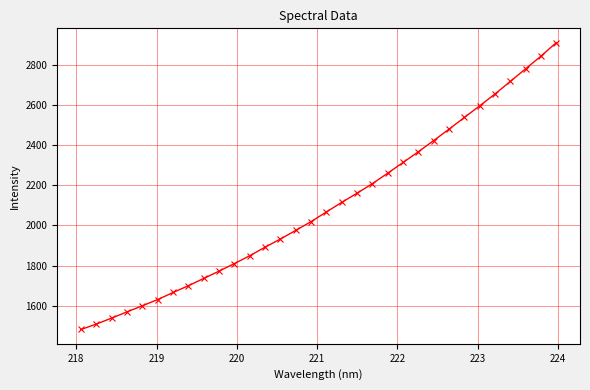

What is the sum of all values?

67123.3